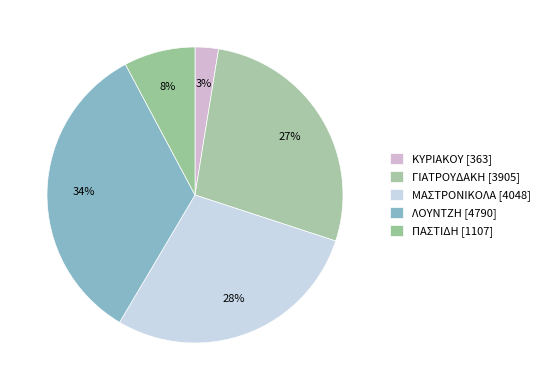

To the nearest percent, what portion does ΜΑΣΤΡΟΝΙΚΟΛΑ represent?

28%